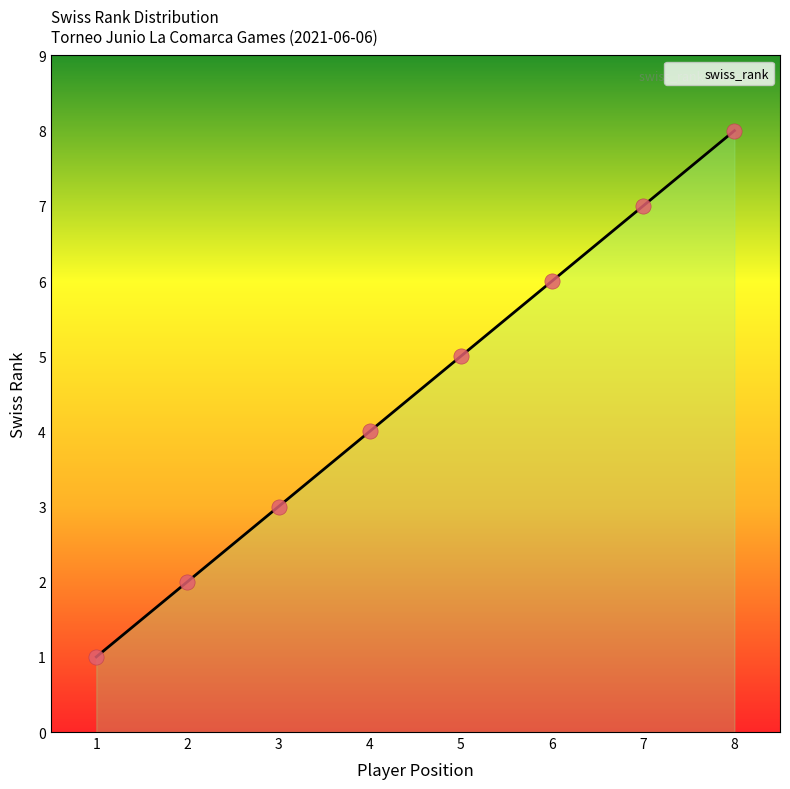

What is the ratio of the value at 4 to the value at 8?

0.5